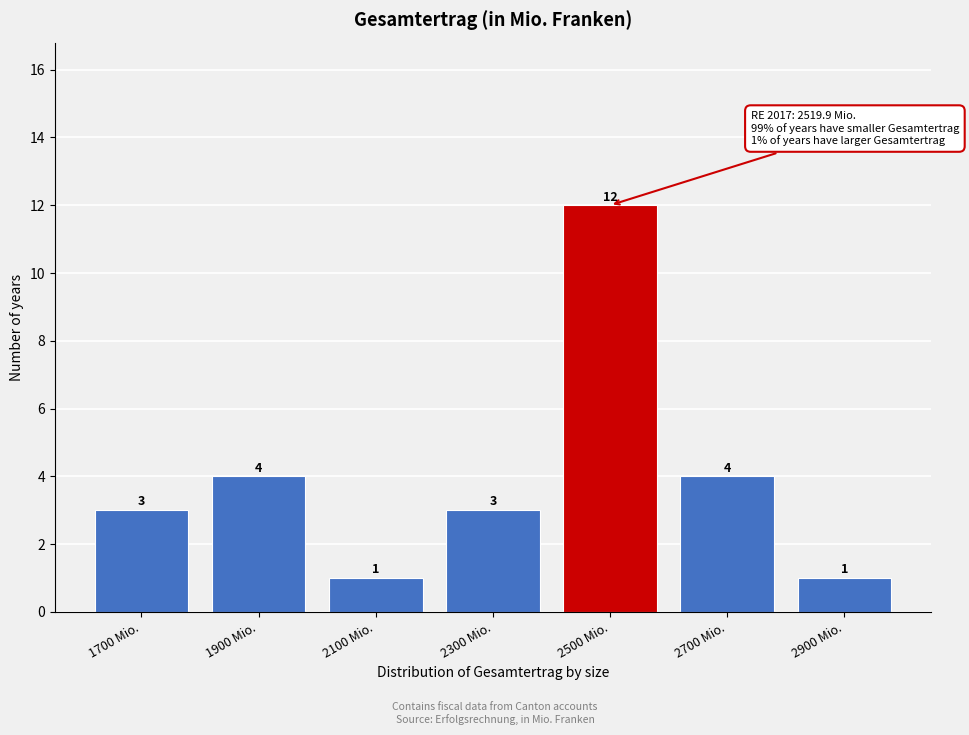

Reading left to right, transcribe all the data shown in this chart.

3	4	1	3	12	4	1